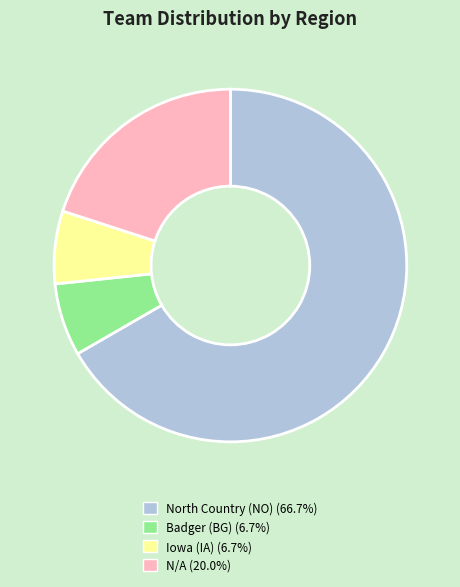

Which slice is the largest?

North Country (NO)